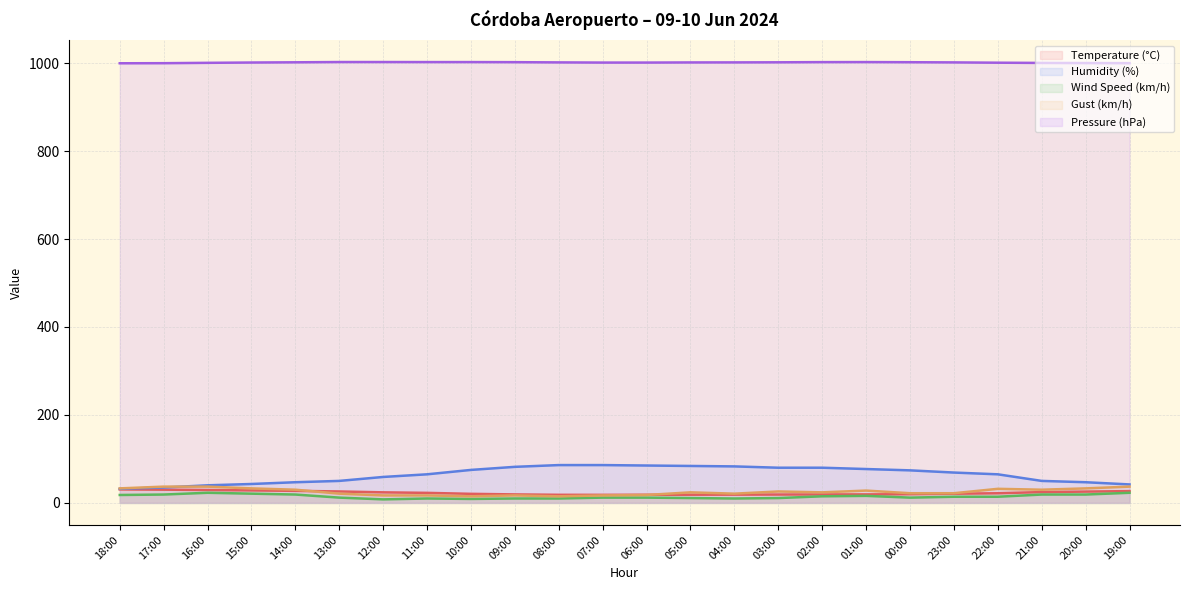

At which label is Wind Speed (km/h) closest to 15?

02:00